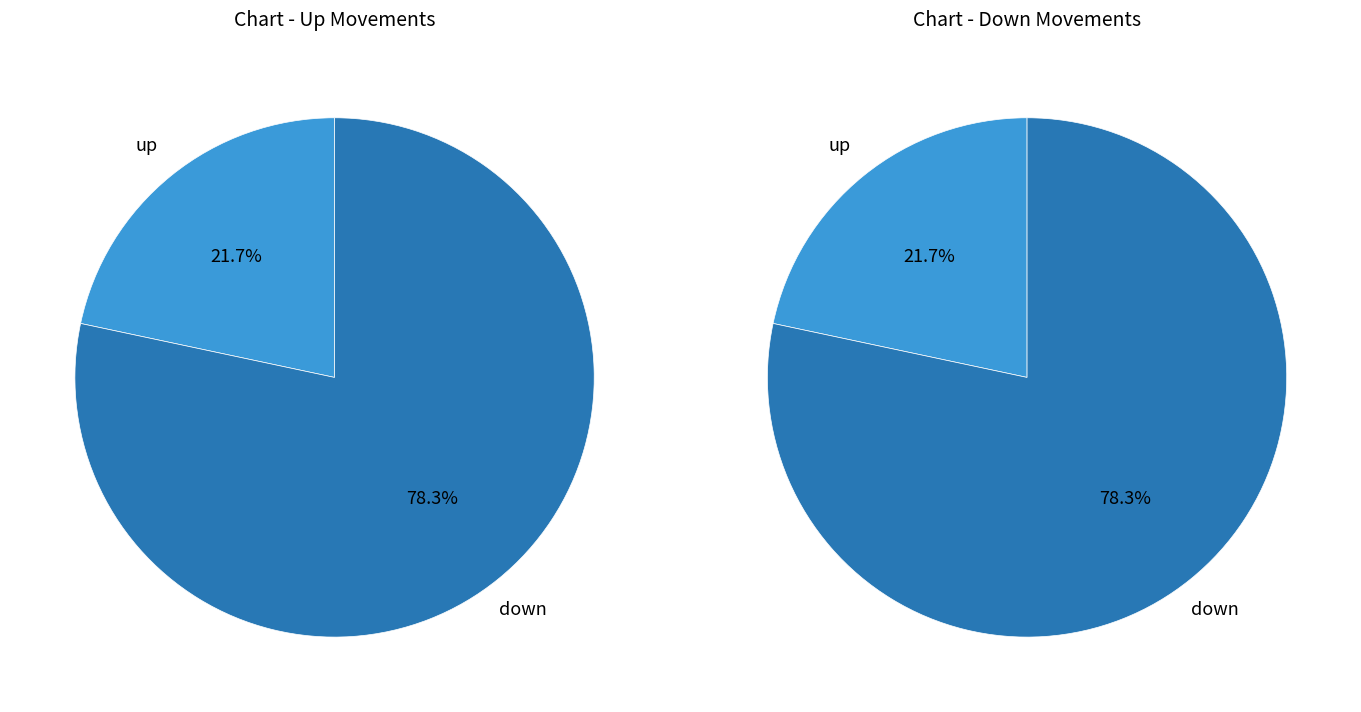

What is the smallest slice in the pie chart?

up